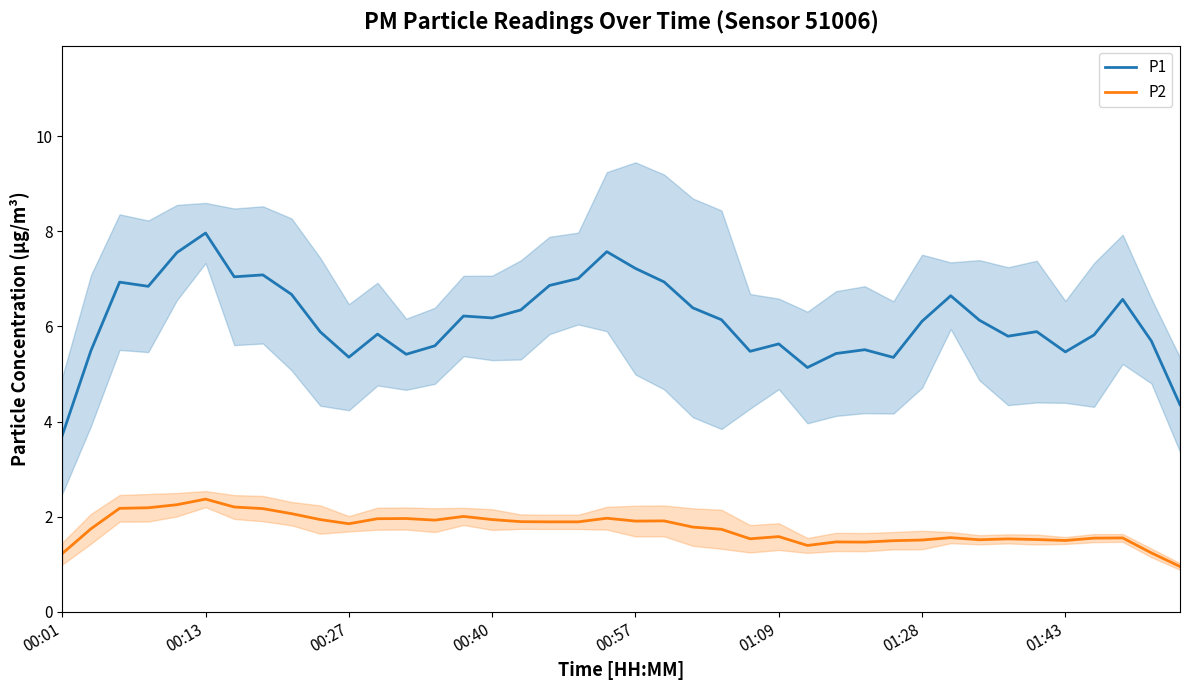

True or false: P1 and P2 cross at least once.

False